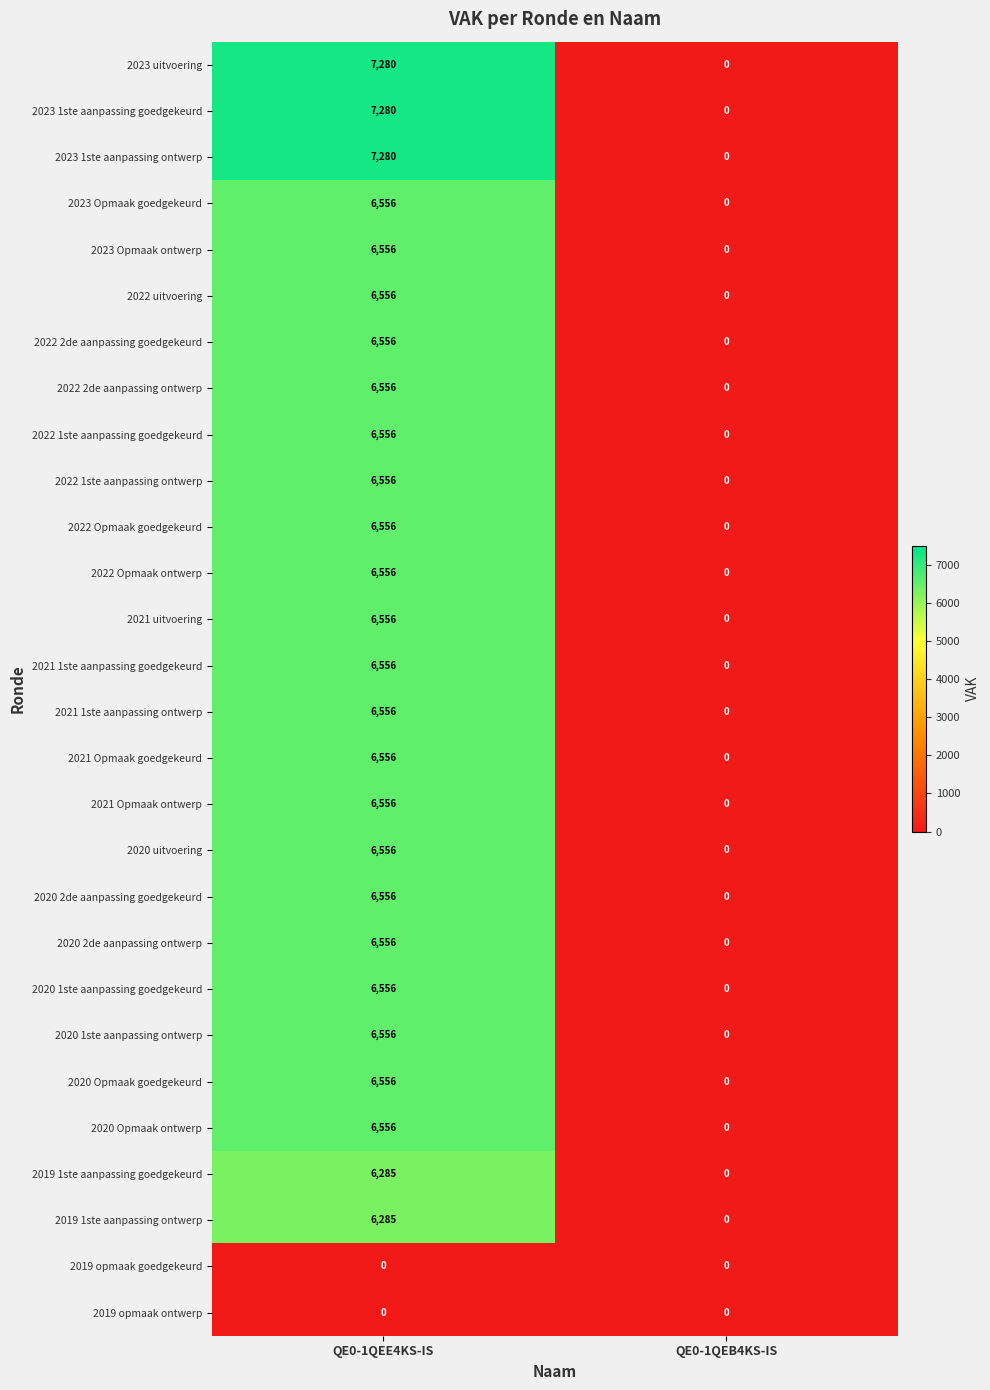

What is the sum of the 2023 1ste aanpassing goedgekeurd values at QE0-1QEB4KS-IS and QE0-1QEE4KS-IS?

7280